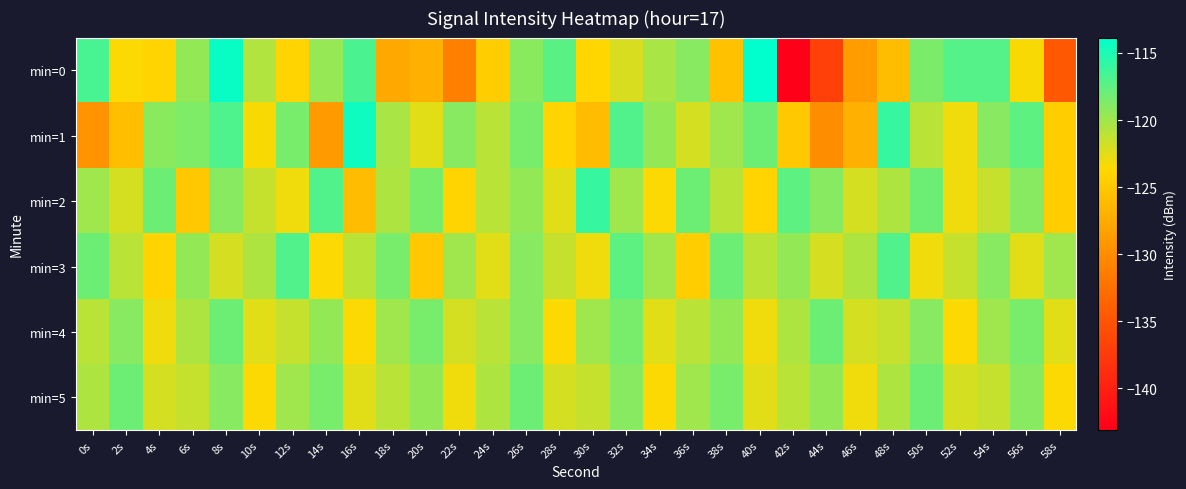

Which has a higher value, 44s or 42s?

44s